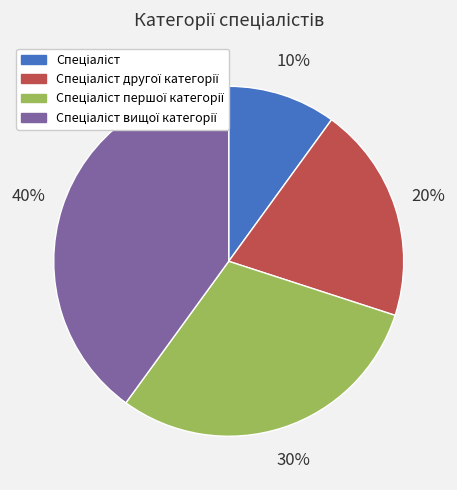

Is there a majority slice in this chart?

No